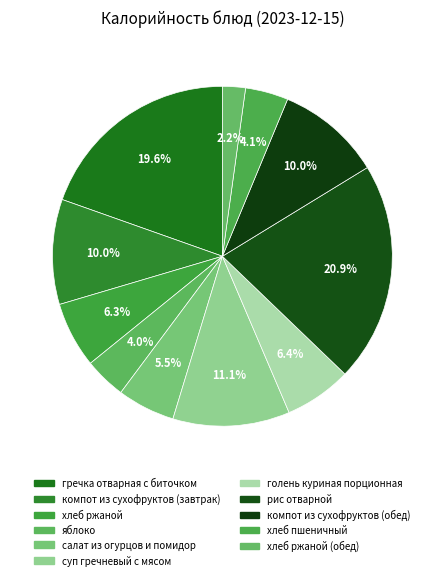

Which category has the smallest portion of the pie?

хлеб ржаной (обед)